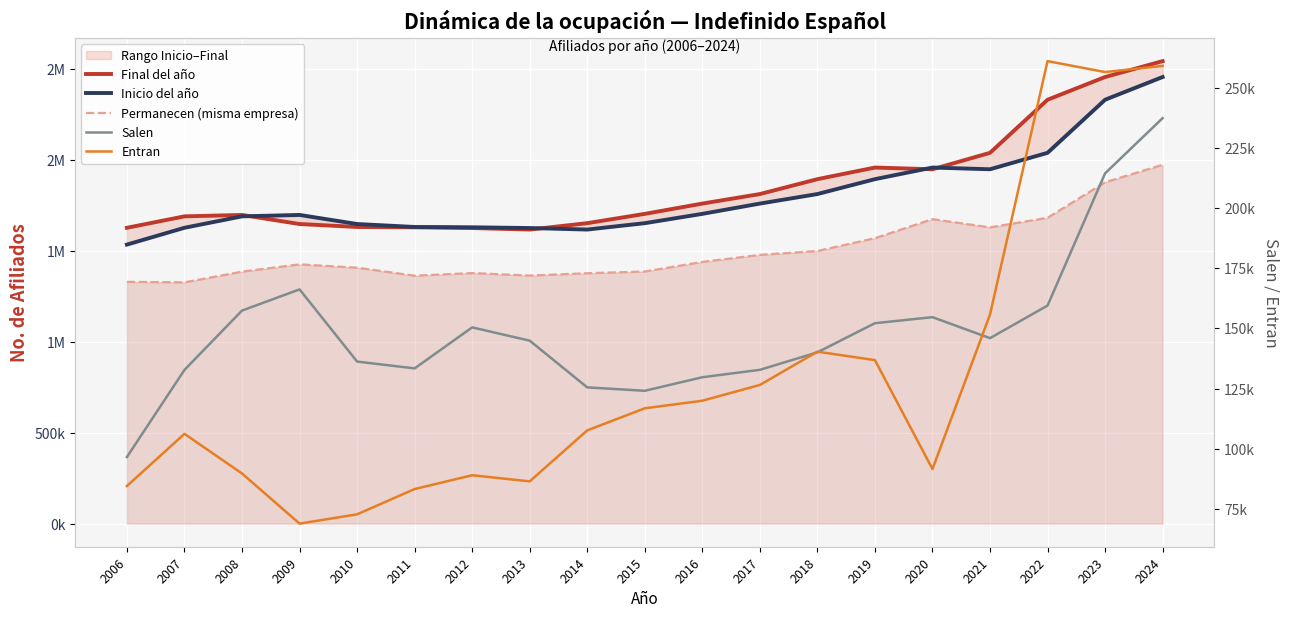

Which category has the highest value in the Salen series?

2024